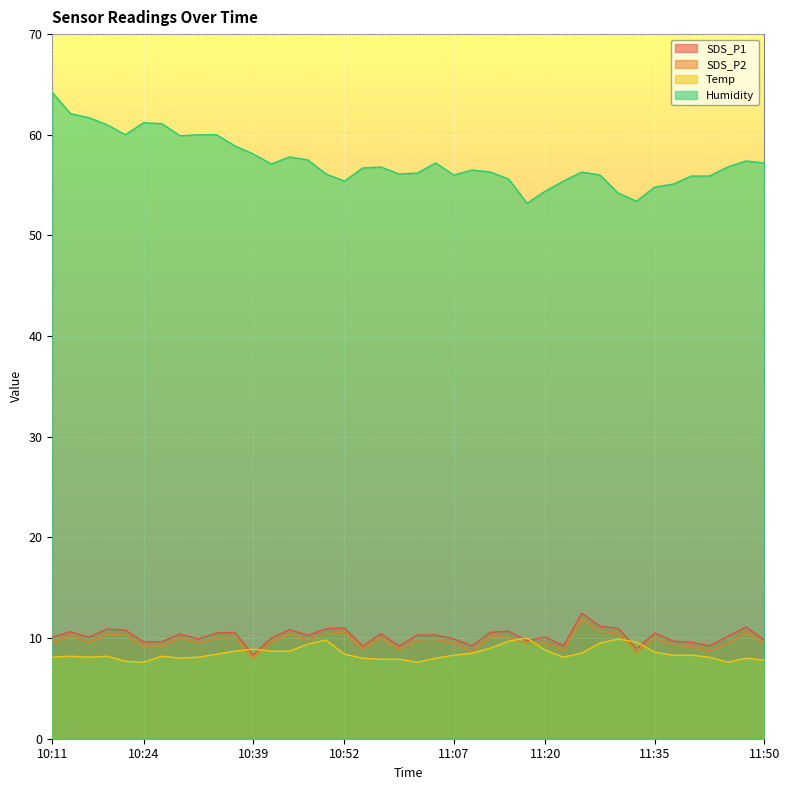

How many lines are shown in the chart?

4